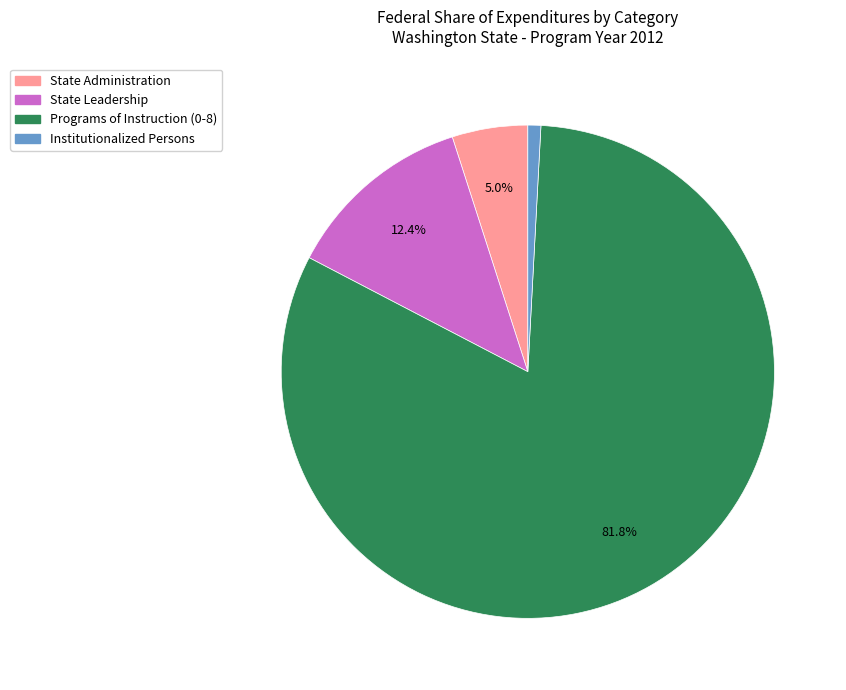

Which category has the biggest portion of the pie?

Programs of Instruction (0-8)